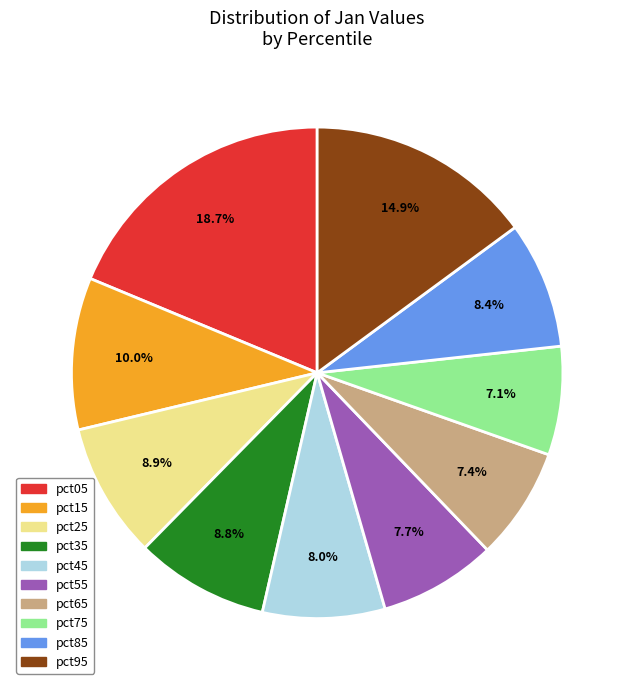

What percentage is the pct35 slice, to the nearest percent?

9%